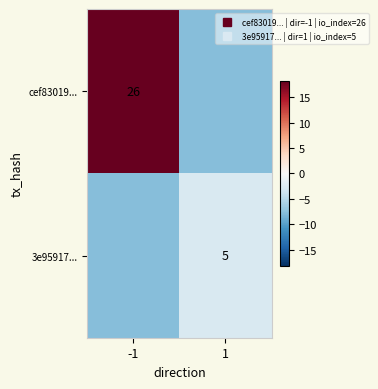

The 3e95917... series shows -7.8 at -1. True or false?

True